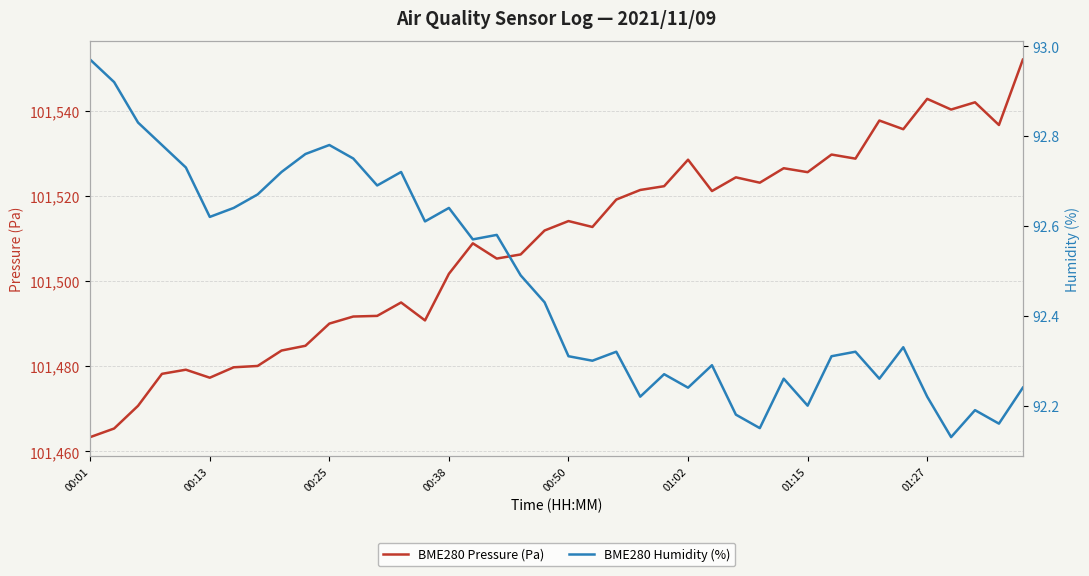

True or false: BME280 Pressure (Pa) has a value of 101490.0 at 00:25.

True